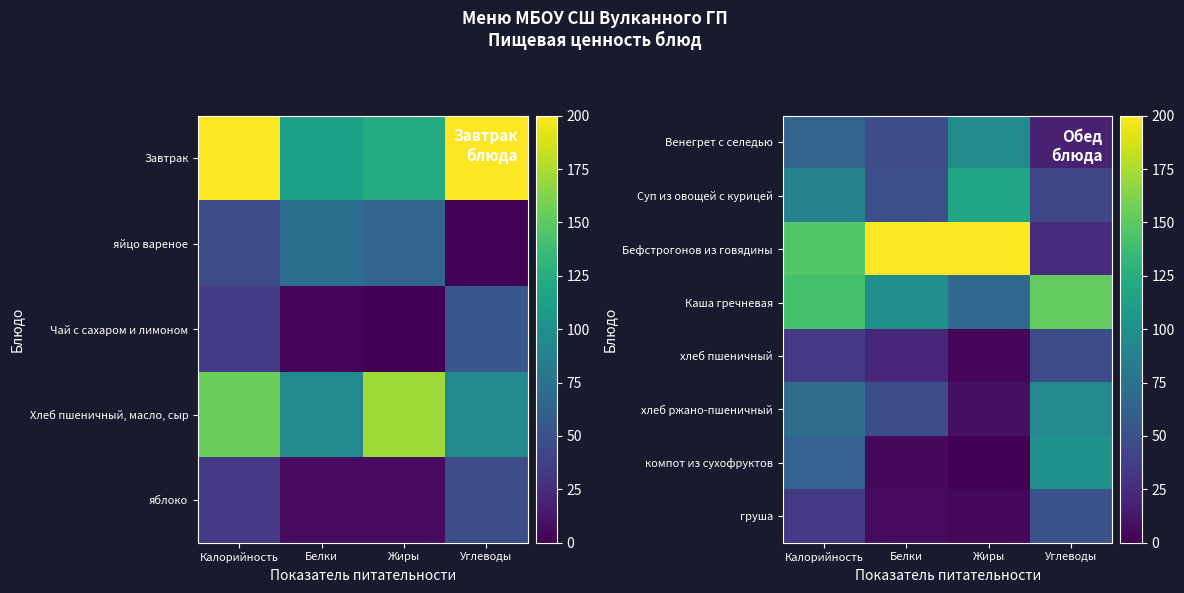

What is the difference between the Бефстрогонов из говядины values at Белки and Углеводы?

174.6